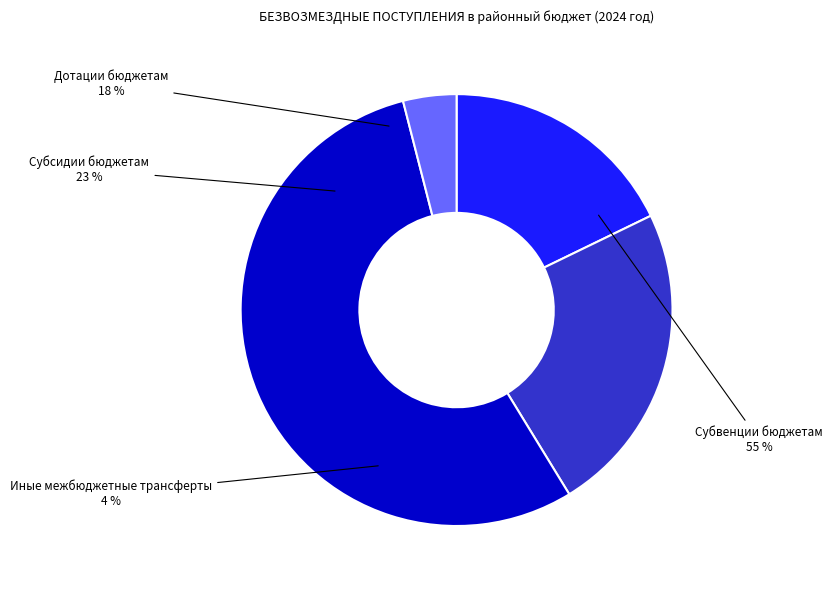

The Субсидии бюджетам slice represents 34% of the pie. True or false?

False